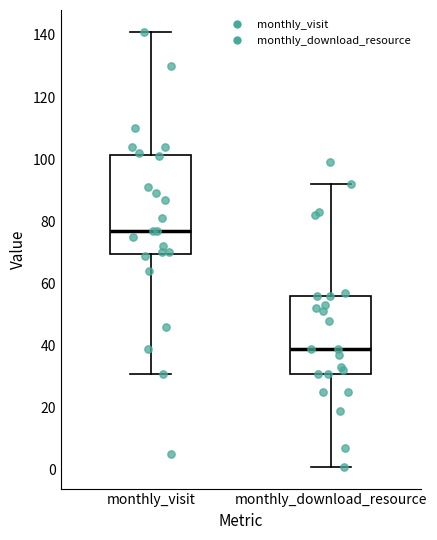

Reading left to right, transcribe this box plot: for each box, give where its median line is, the range the box spans, and where its two whiskers end, as read against the y-axis. The values are not printed on the chart, so give them approximately, as read against the axis.

monthly_visit: median 78, box 70 to 102, whiskers 32 to 142
monthly_download_resource: median 40, box 32 to 56, whiskers 2 to 92